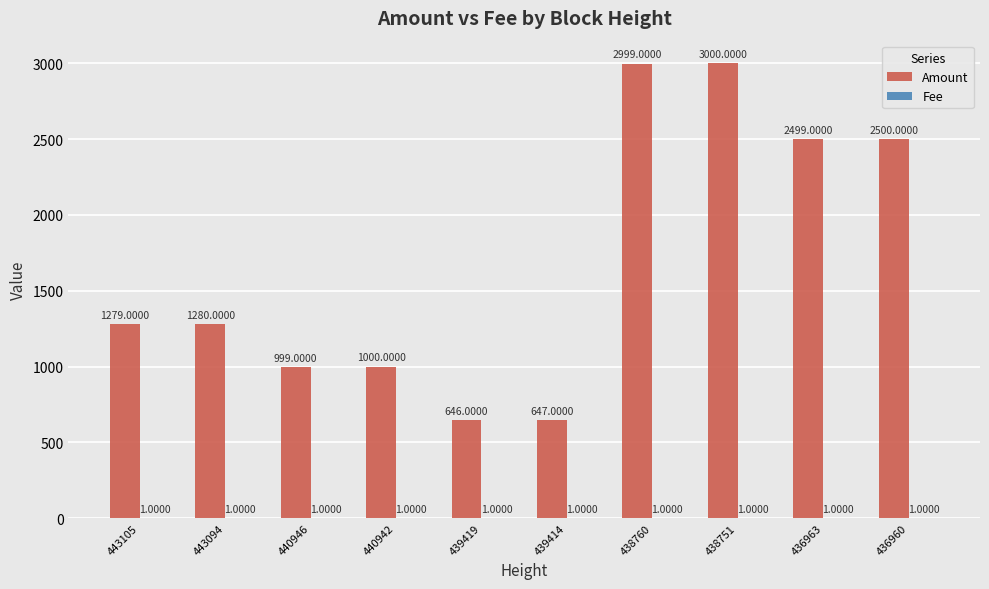

Are the bars grouped side by side (vs. stacked)?

Yes